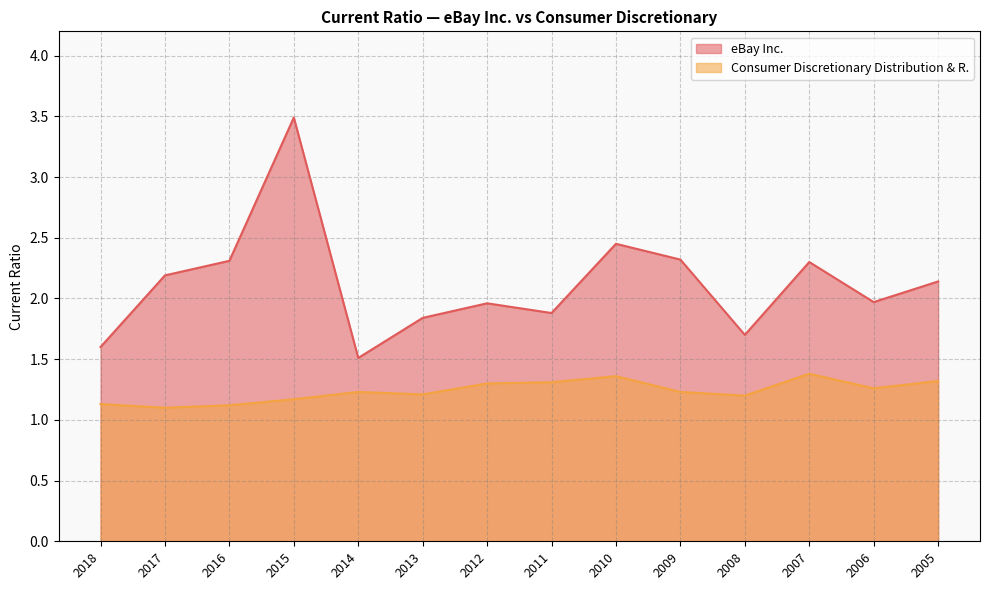

Read the Consumer Discretionary Distribution & R. value at 2016.

1.1